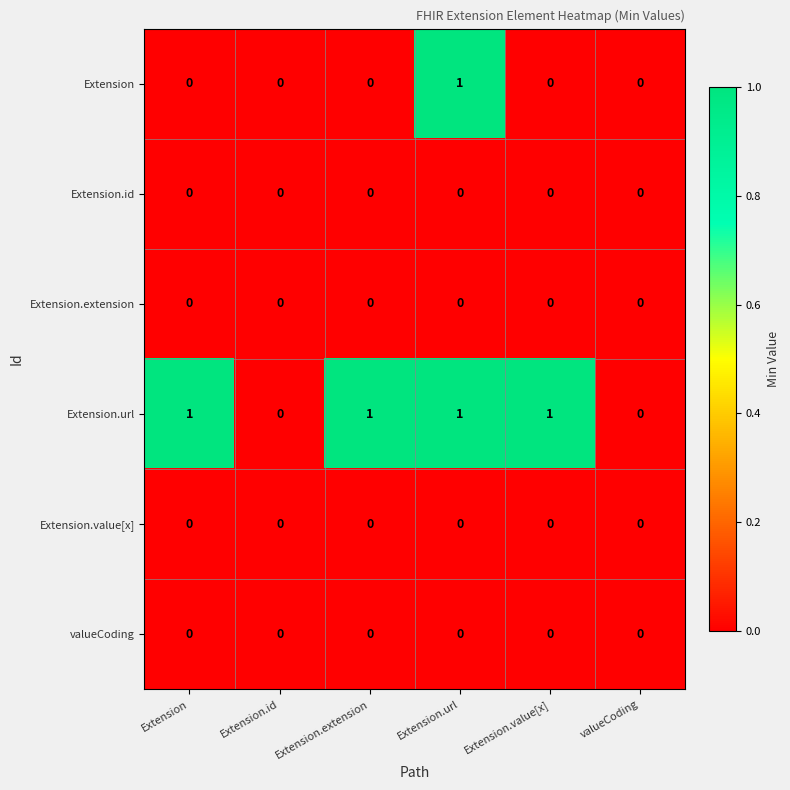

Is the value of Extension.value[x] at Extension.url greater than the value of Extension.url at Extension.url?

No